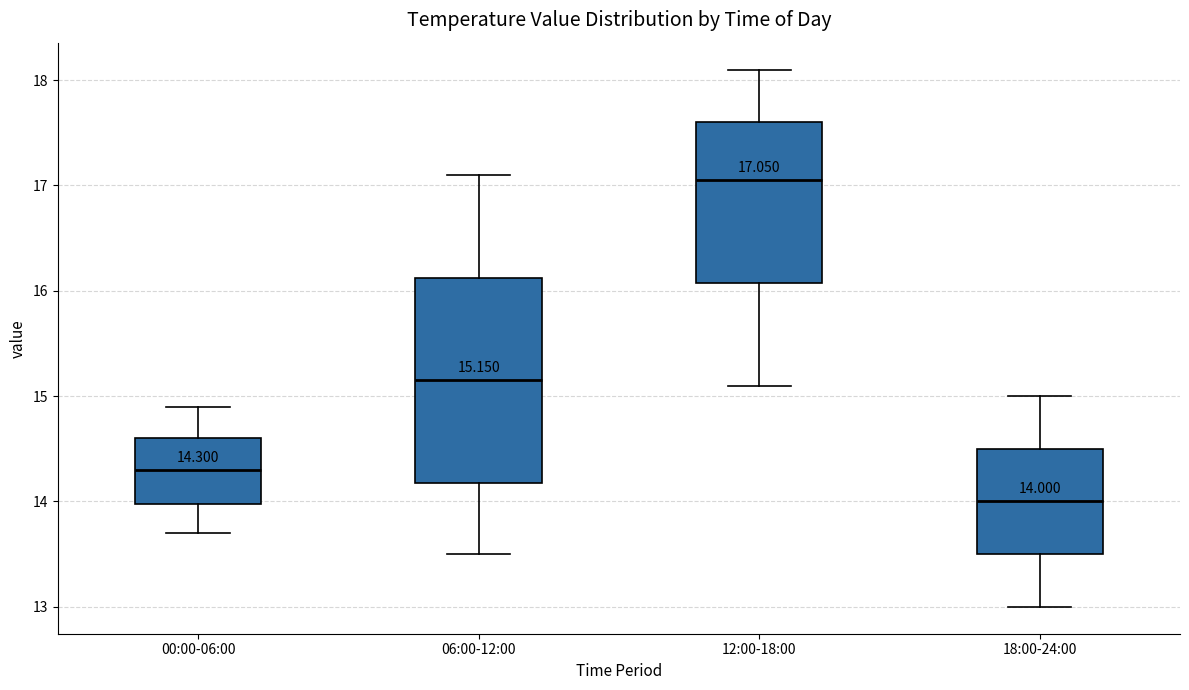

Which box is the tallest, from its lower edge to its upper edge?

06:00-12:00